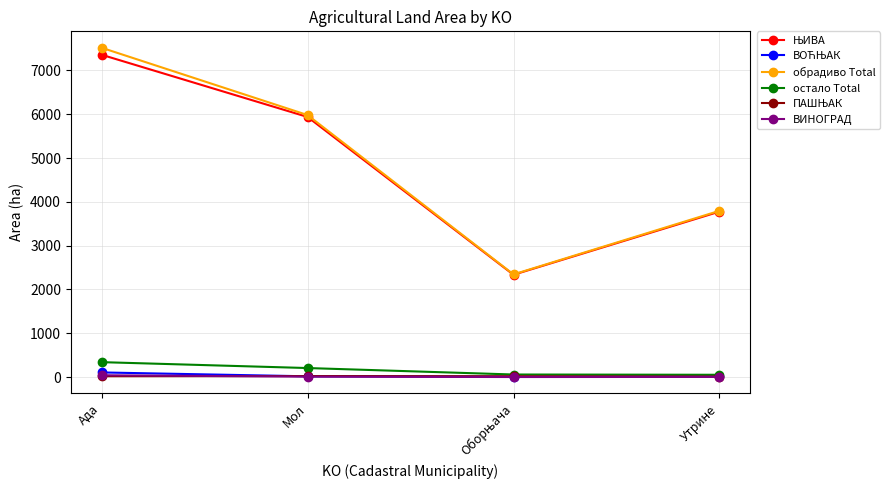

Which category has the highest value across all series?

Ада